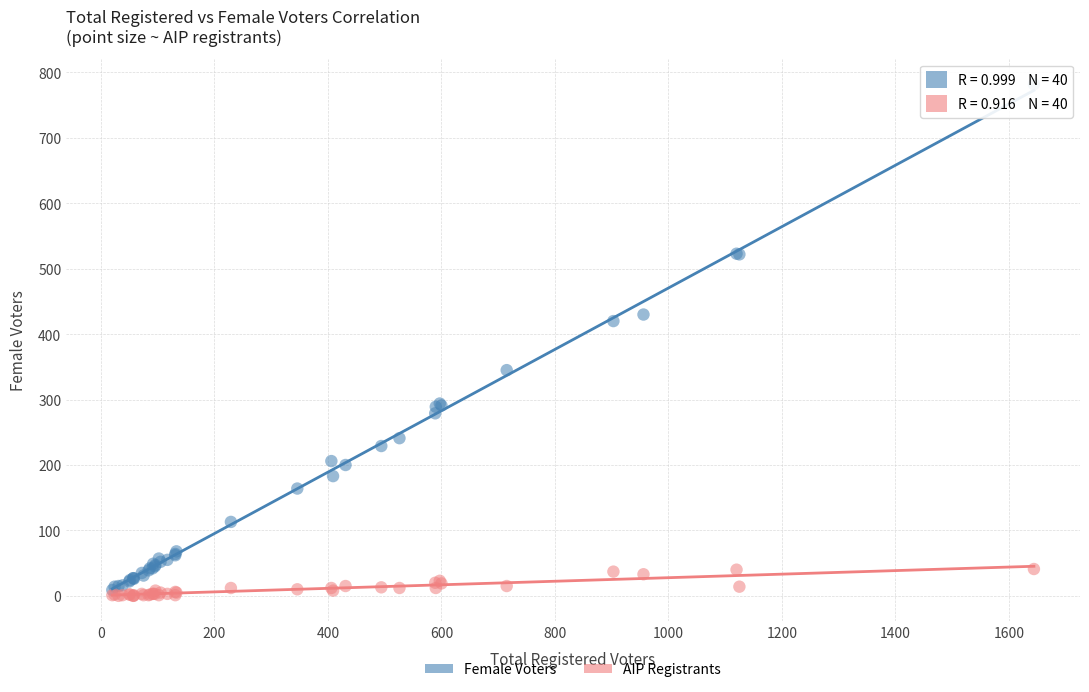

What are all the series names shown in the legend?

Female Voters, AIP Registrants